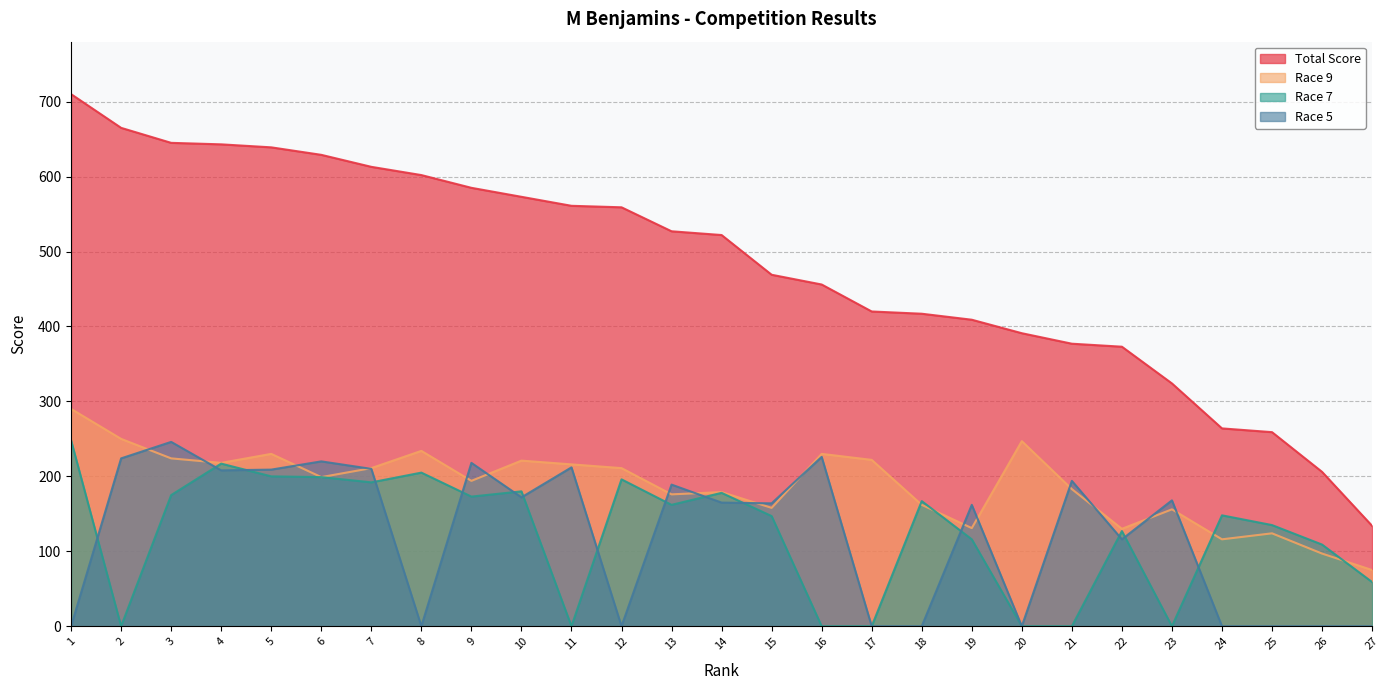

What is the difference between the Race 9 values at 19 and 17?

91